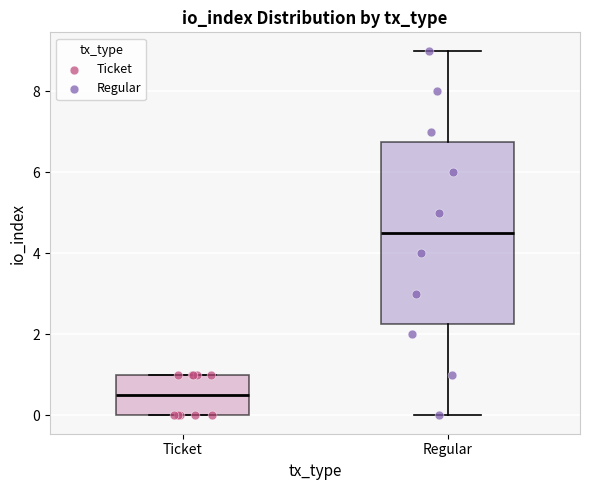

Where is the lower edge of the box for Regular on the y-axis? The values are not printed on the chart, so give them approximately, as read against the axis.

2.2